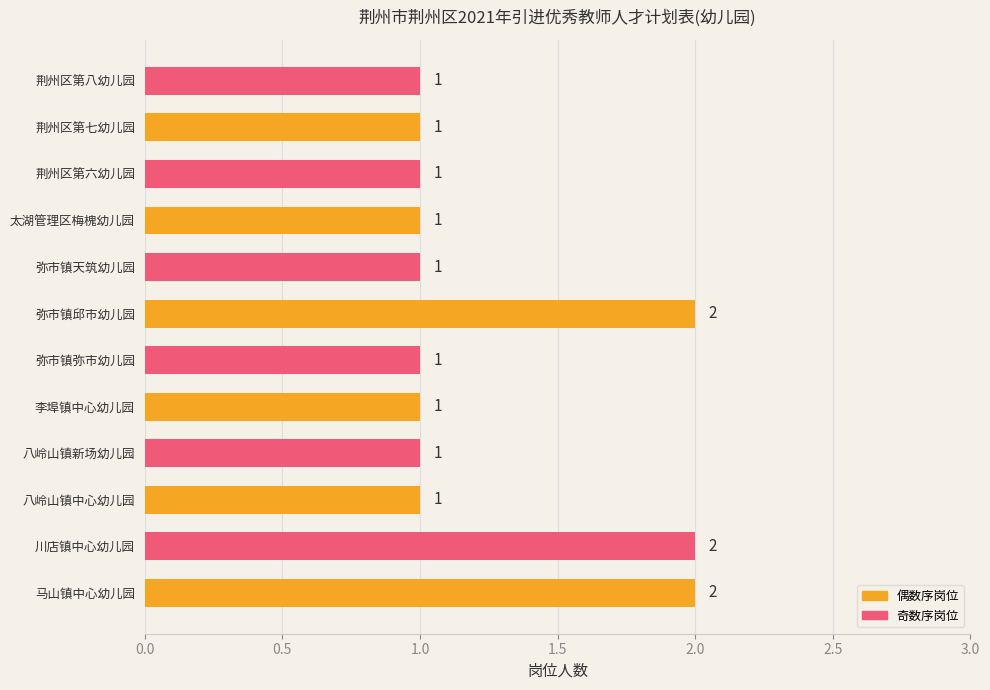

Reading bottom to top, what are all the values shown in this chart?

2	2	1	1	1	1	2	1	1	1	1	1